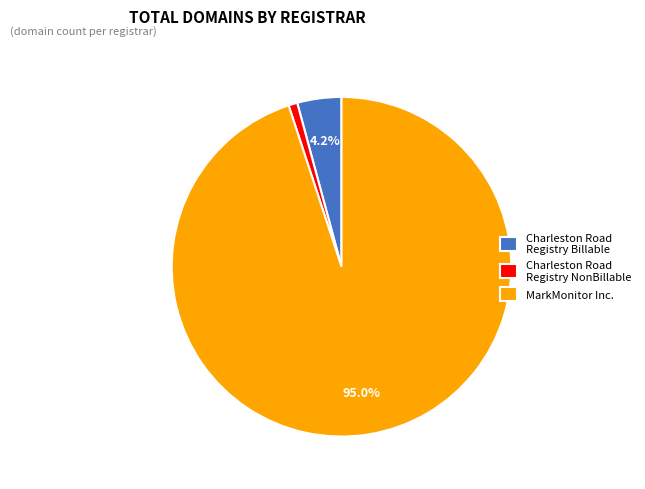

How much of the chart is everything except MarkMonitor Inc.?

5.0%